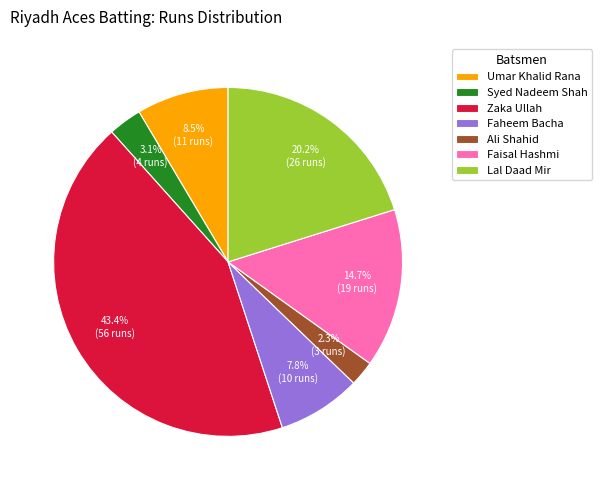

How many slices are in this pie chart?

7